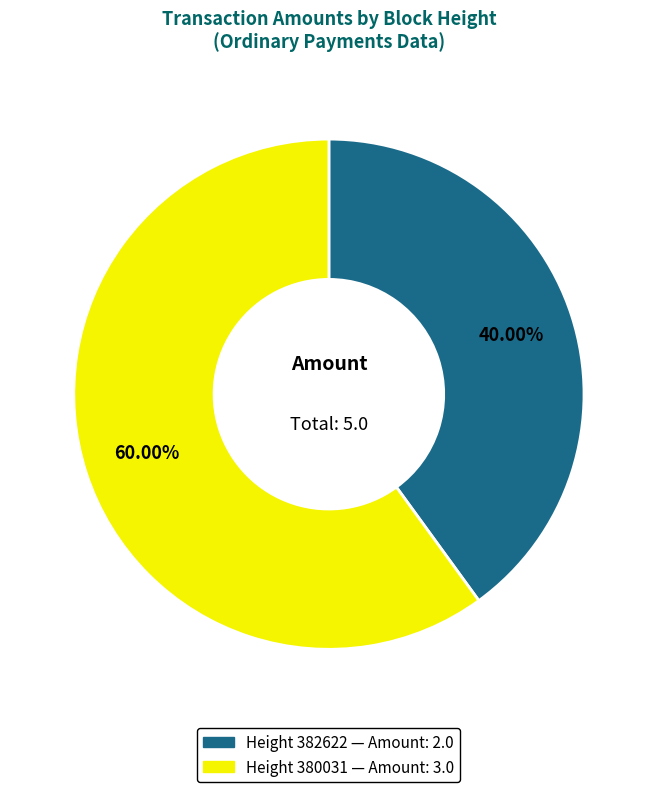

Is there a majority slice in this chart?

Yes